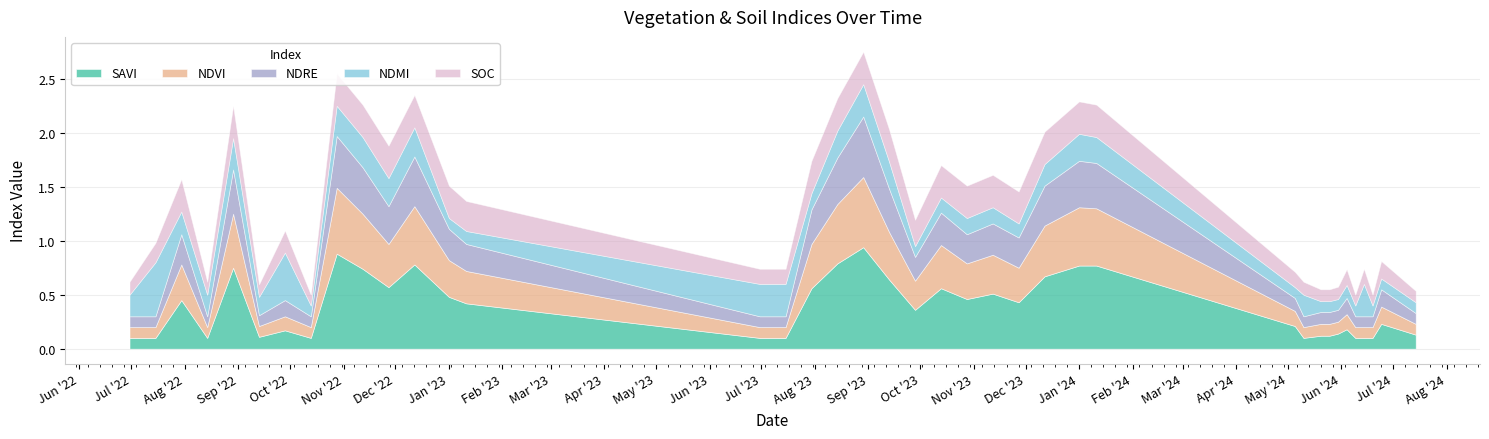

What is the difference between the ndvi values at 28-10-2022 and 30-07-2023?

0.2